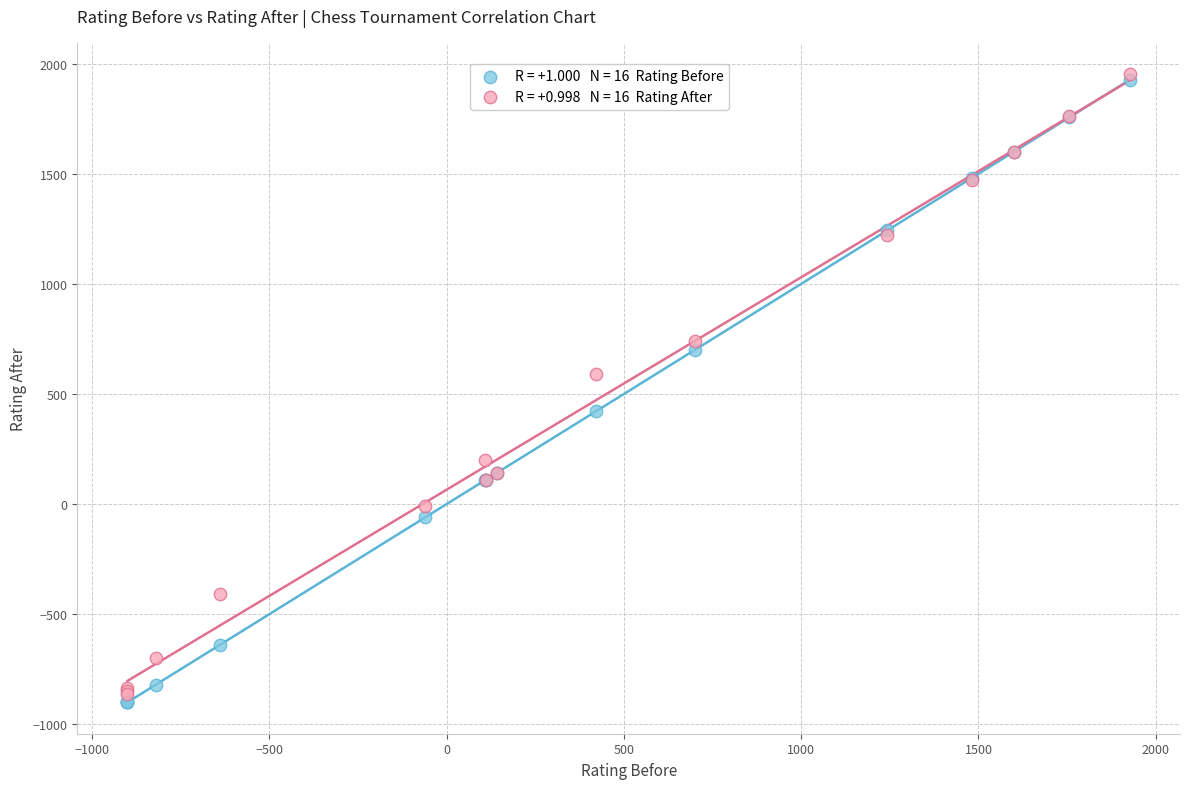

Across all series, what Y value is closest to 526?

593